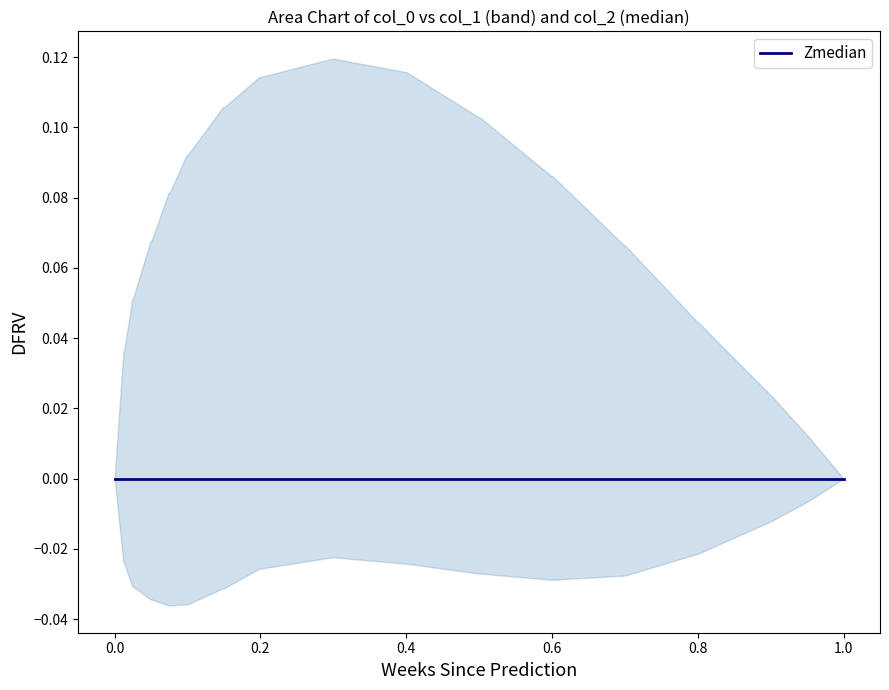

True or false: upper and median cross at least once.

False